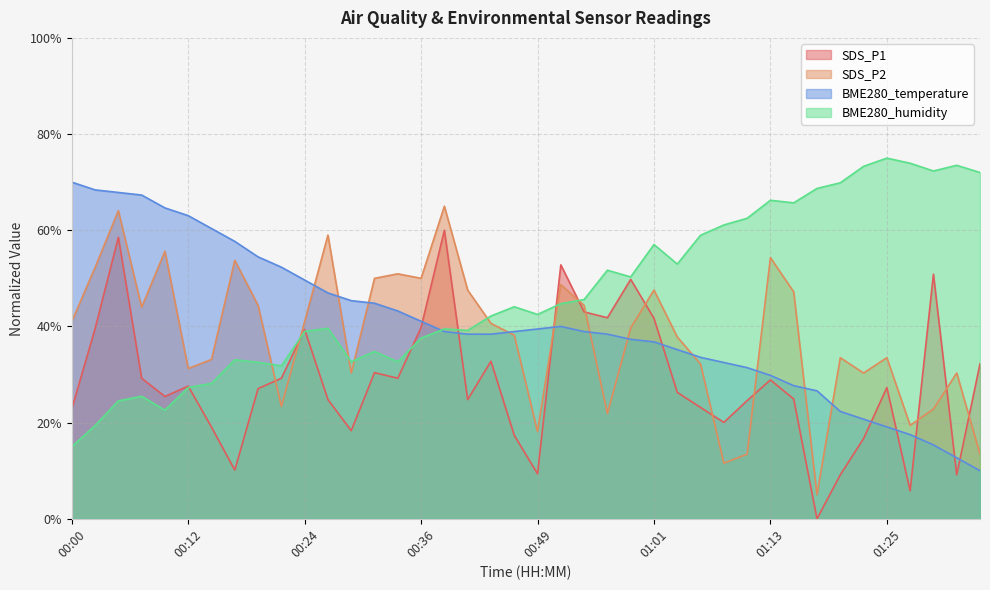

What is the sum of the BME280_humidity values at 00:02 and 00:17?

52.5